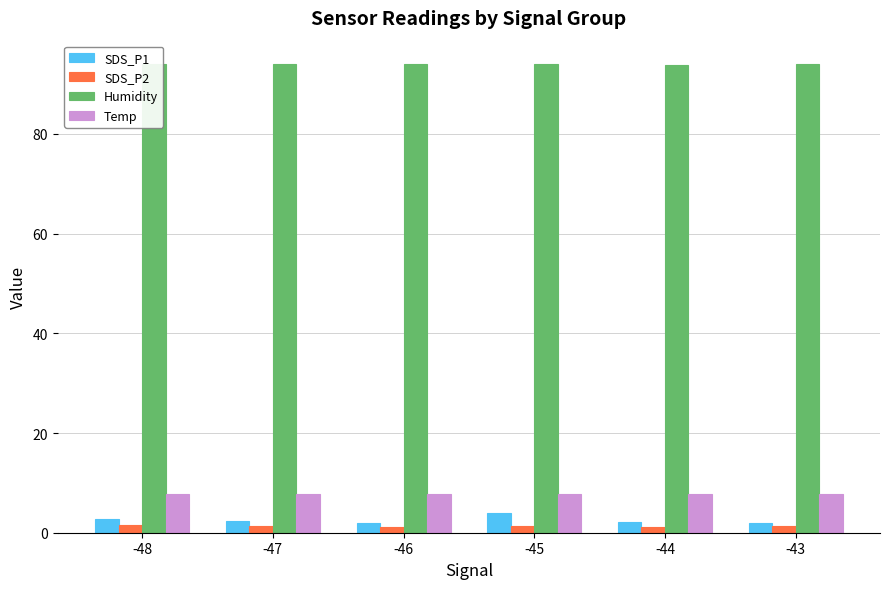

List the labels in order of SDS_P2 value, largest first.

-48, -43, -45, -47, -46, -44